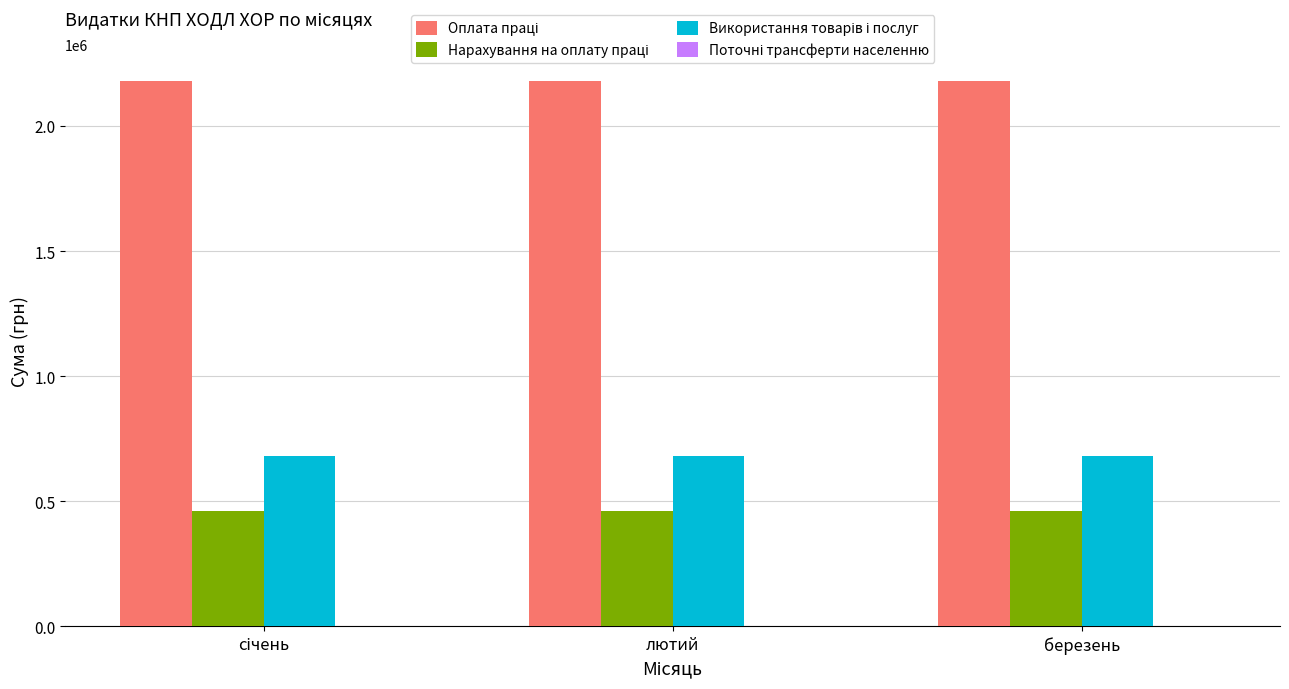

The value of Оплата праці at січень is 2178000. True or false?

True